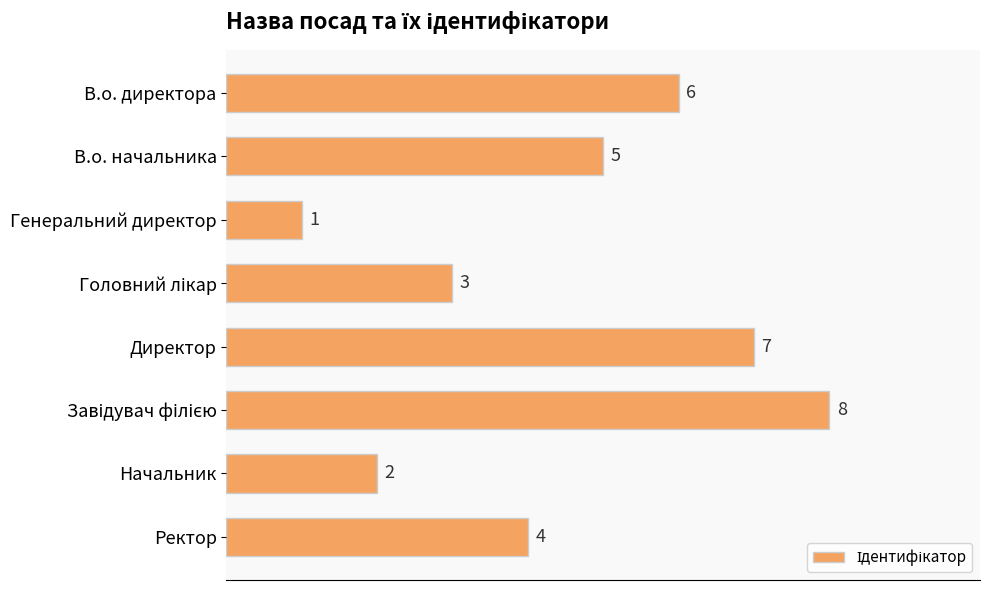

The chart shows a value of 12 at Директор. True or false?

False